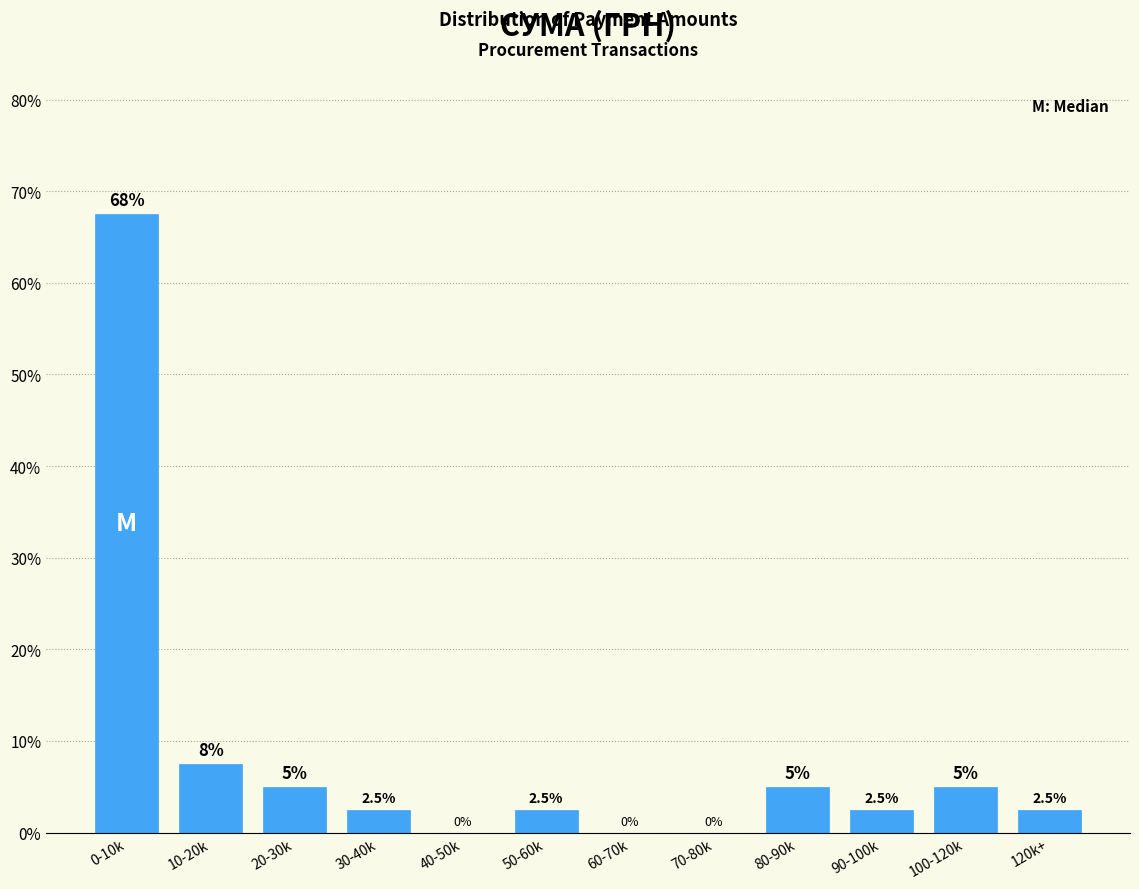

Reading left to right, transcribe all the data shown in this chart.

0-10k=67.5	10-20k=7.5	20-30k=5.0	30-40k=2.5	40-50k=0.0	50-60k=2.5	60-70k=0.0	70-80k=0.0	80-90k=5.0	90-100k=2.5	100-120k=5.0	120k+=2.5